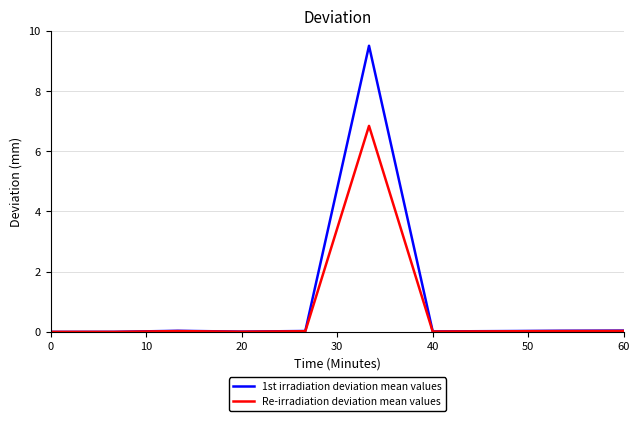

What is the maximum value shown in the chart?

9.5